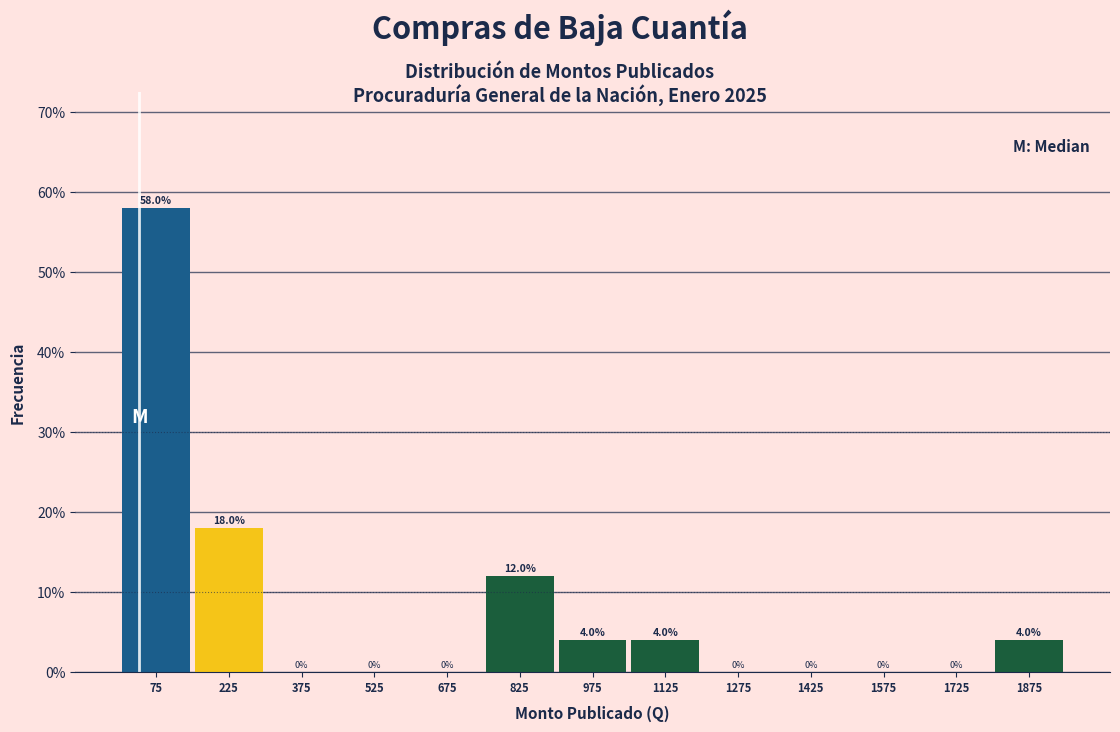

Reading left to right, transcribe this chart: for each bar, give the range it covers on the x-axis and its height. The bar edges are not printed on the chart, so give them approximately, as read against the axis.

0 to 150: 58.0
150 to 300: 18.0
300 to 450: 0.0
450 to 600: 0.0
600 to 750: 0.0
750 to 900: 12.0
900 to 1050: 4.0
1050 to 1200: 4.0
1200 to 1350: 0.0
1350 to 1500: 0.0
1500 to 1650: 0.0
1650 to 1800: 0.0
1800 to 1950: 4.0